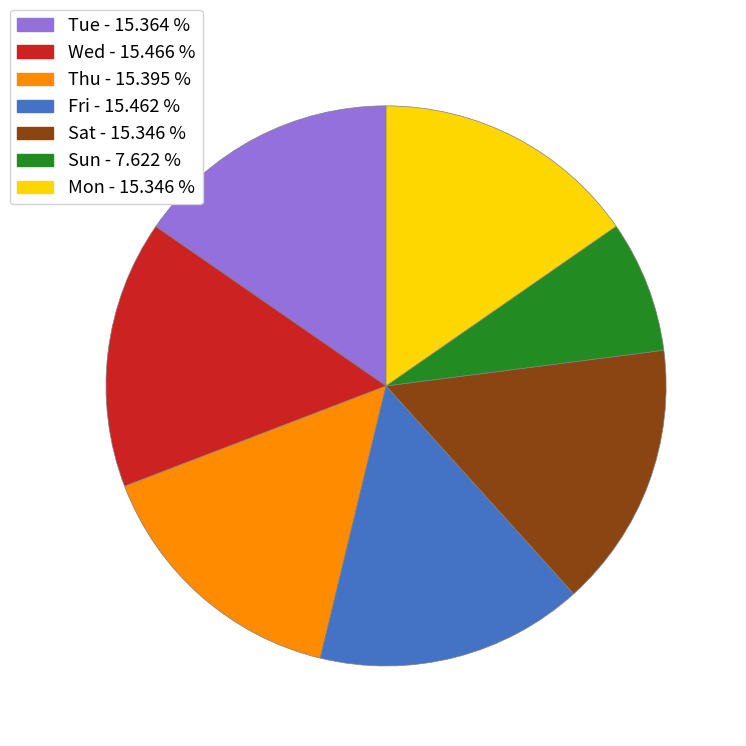

Is there a majority slice in this chart?

No